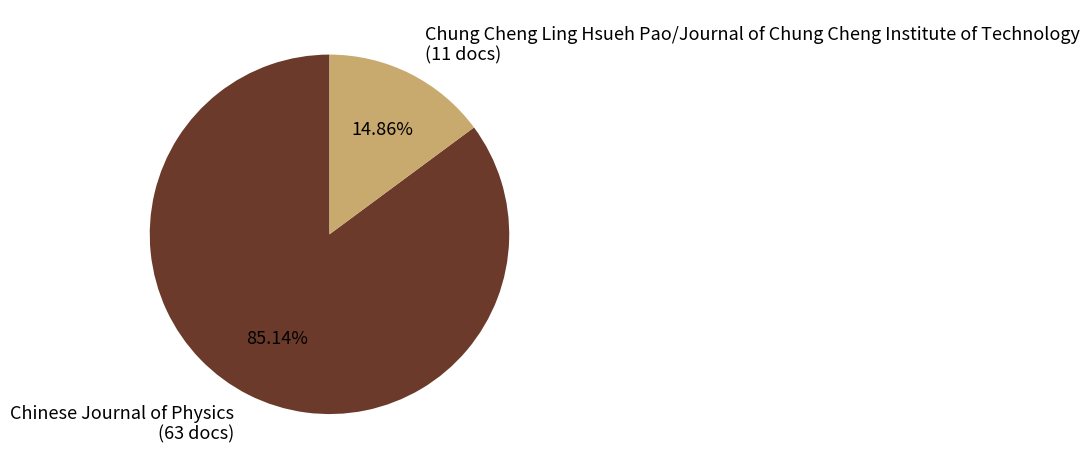

What percentage is the Chung Cheng Ling Hsueh Pao/Journal of Chung Cheng Institute of Technology slice, to the nearest percent?

15%